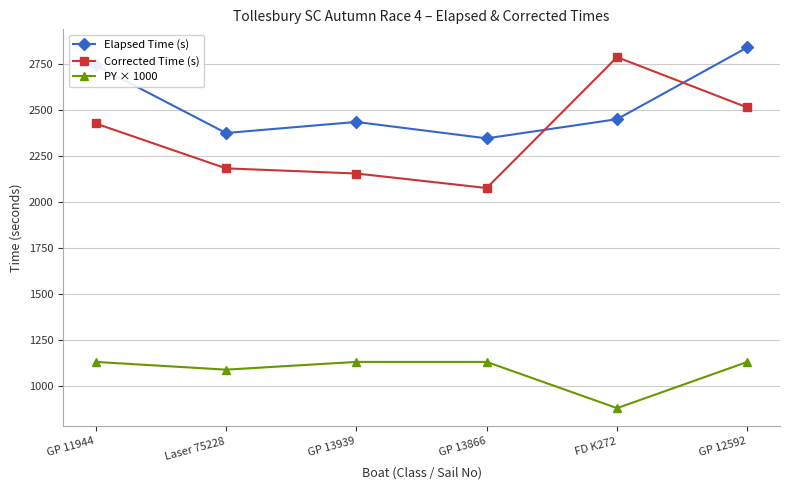

How many intersections are there between Corrected Time (s) and Elapsed Time (s)?

2